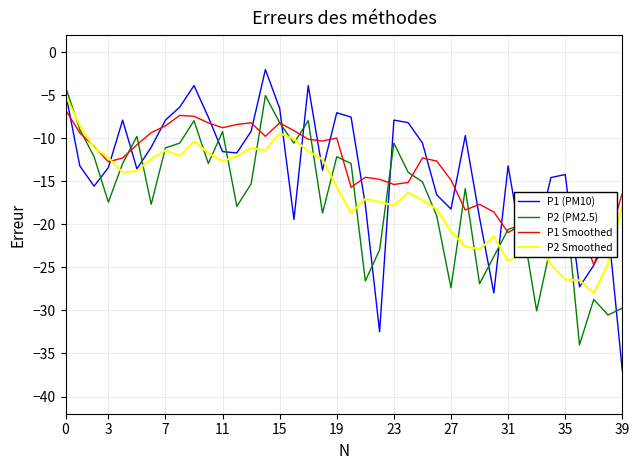

Which series has the widest spread of values?

P1 (PM10)